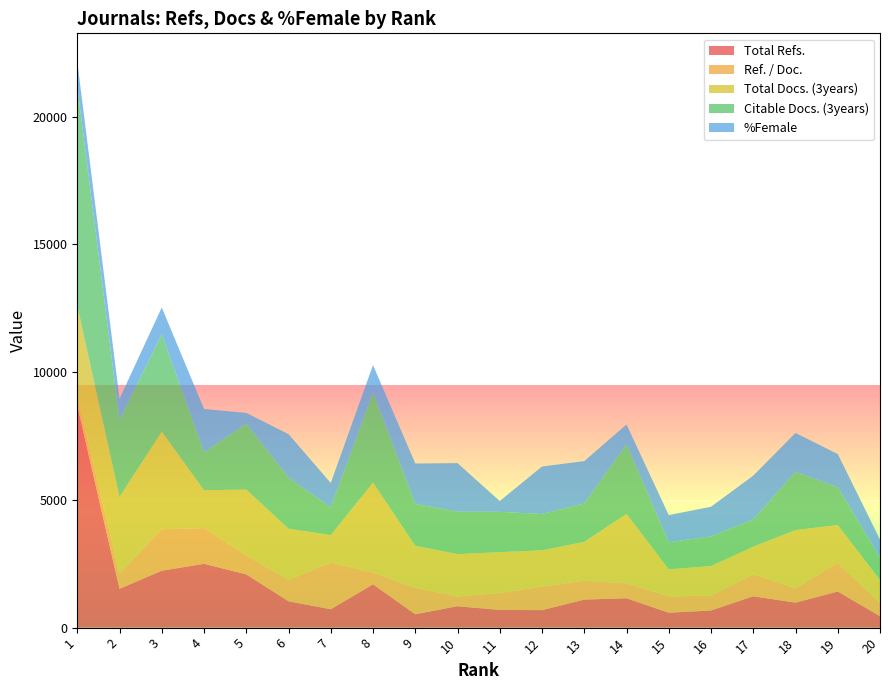

Reading left to right, list all the values displayed in this chart.

Total Refs.: 1=8690	2=1519	3=2228	4=2497	5=2084	6=1032	7=720	8=1695	9=523	10=838	11=693	12=685	13=1097	14=1150	15=583	16=671	17=1228	18=978	19=1413	20=448
Ref. / Doc.: 1=17	2=30	3=81	4=70	5=37	6=42	7=91	8=23	9=52	10=19	11=33	12=46	13=37	14=29	15=32	16=29	17=43	18=28	19=56	20=26
Total Docs. (3years): 1=178	2=150	3=191	4=74	5=129	6=100	7=54	8=176	9=82	10=83	11=80	12=71	13=76	14=136	15=53	16=58	17=54	18=114	19=74	20=45
Citable Docs. (3years): 1=430	2=150	3=191	4=74	5=129	6=100	7=54	8=176	9=82	10=83	11=79	12=71	13=75	14=136	15=53	16=58	17=53	18=114	19=74	20=44
%Female: 1=48	2=42	3=52	4=85	5=21	6=85	7=48	8=54	9=79	10=95	11=21	12=93	13=83	14=39	15=53	16=58	17=86	18=76	19=65	20=35